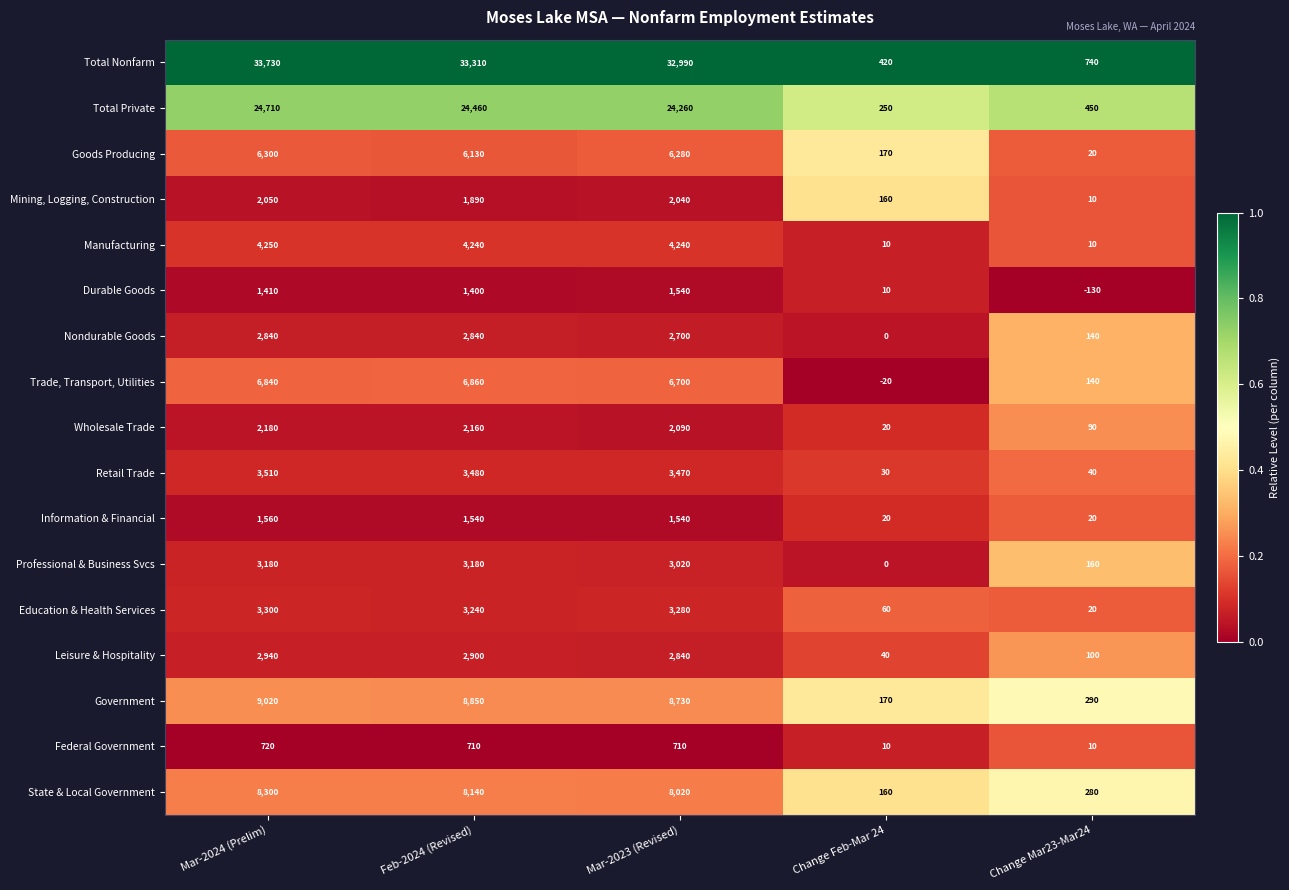

The Mining, Logging, Construction series shows 2050 at Mar-2024 (Prelim). True or false?

True